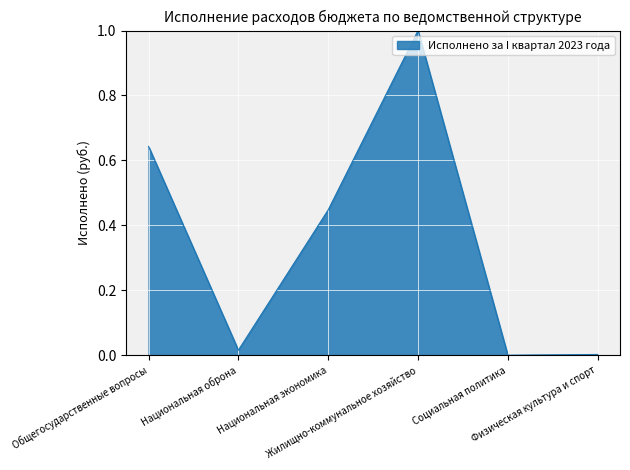

What is the greatest value displayed?

1.0